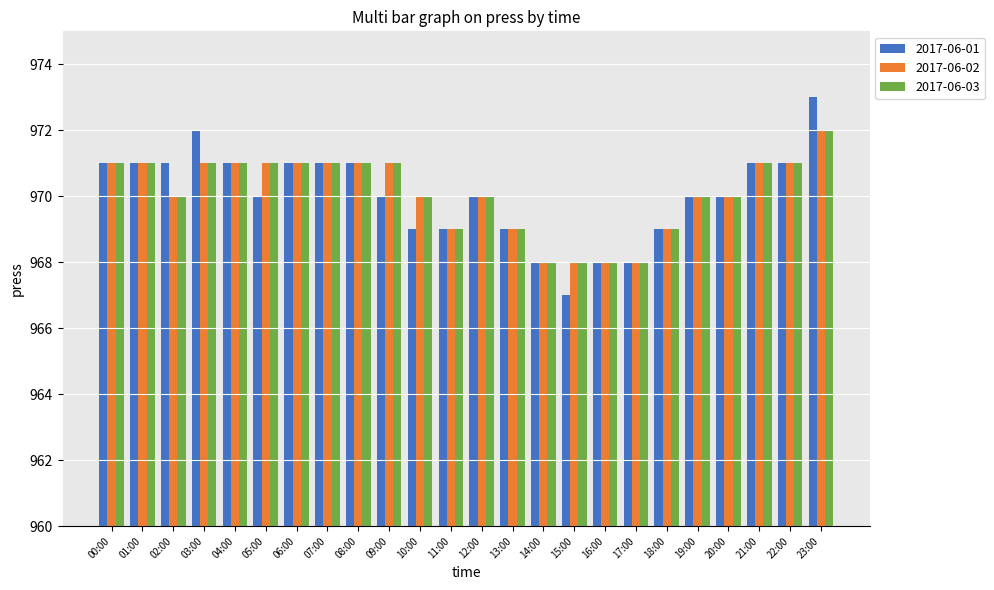

What is the total value across all series at 19:00?

2910